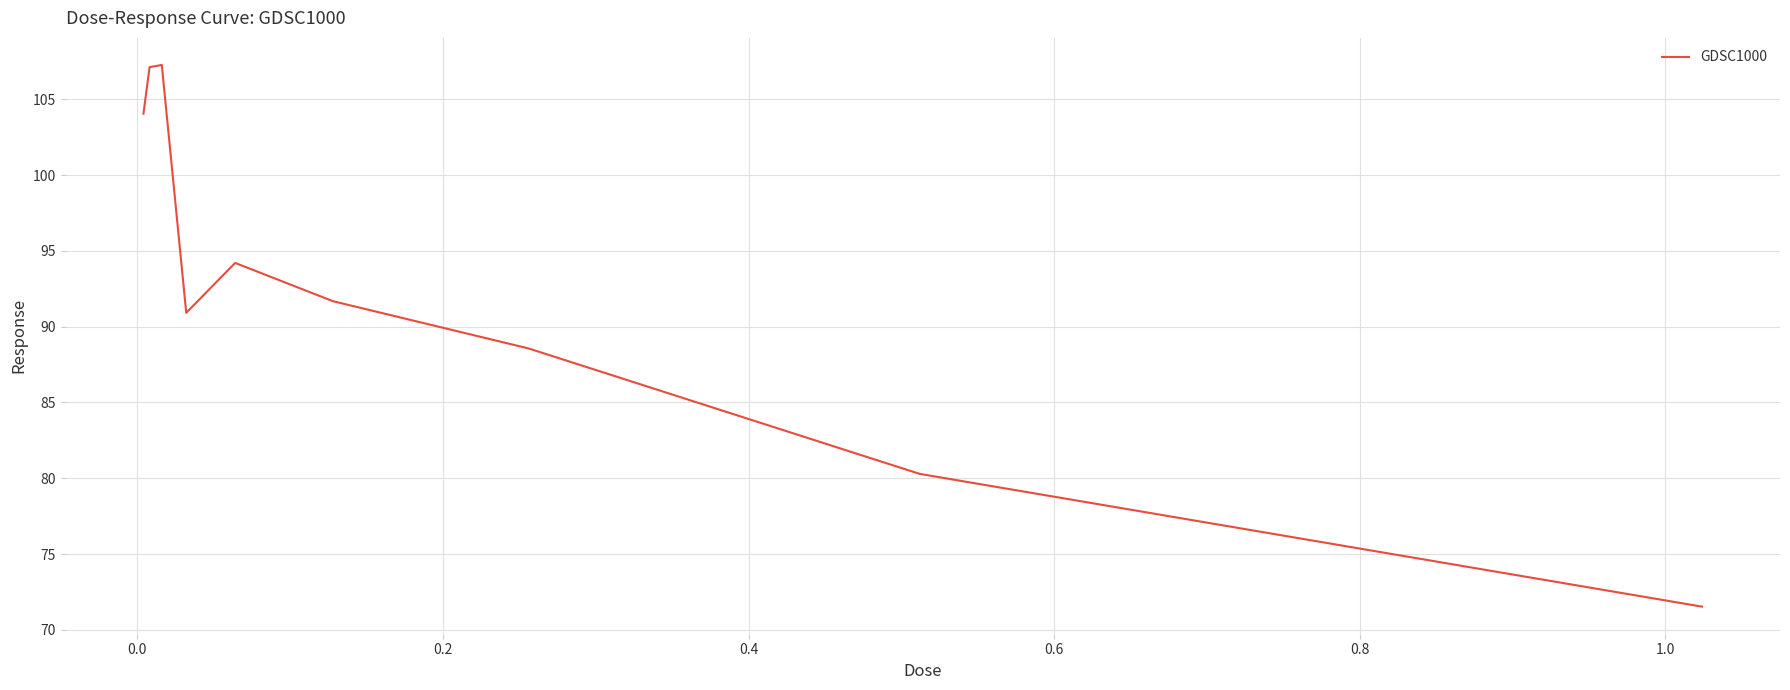

What is the minimum value shown in the chart?

71.5